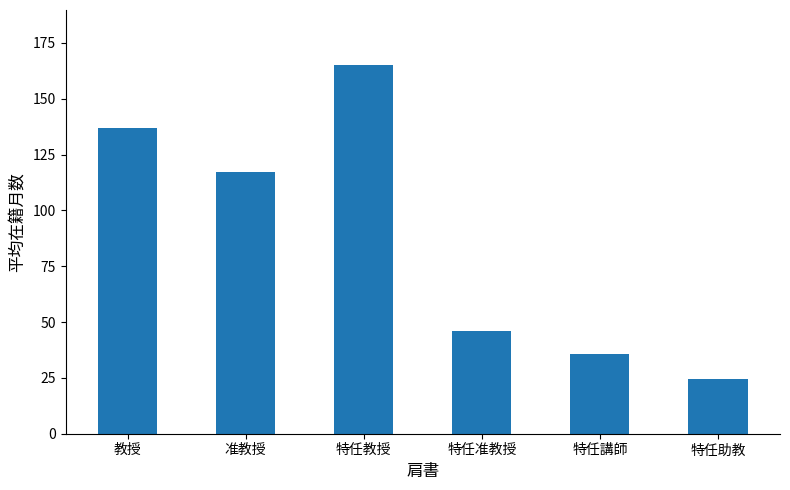

What is the label of the 2nd bar from the left?

准教授